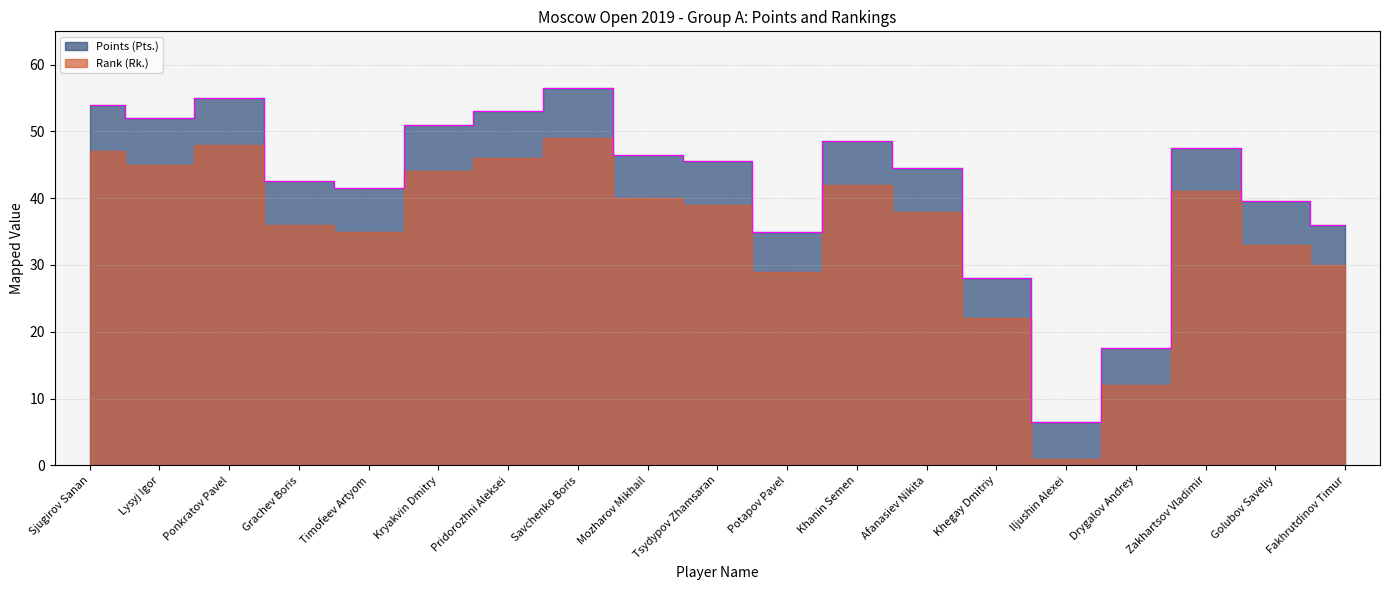

Which has a higher value, Fakhrutdinov Timur or Tsydypov Zhamsaran?

Tsydypov Zhamsaran